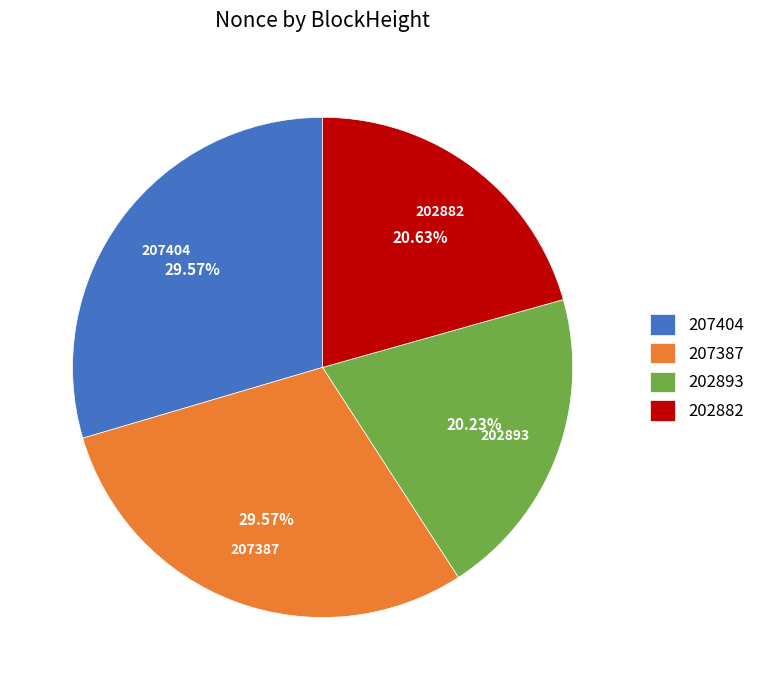

Count the number of slices in the pie.

4